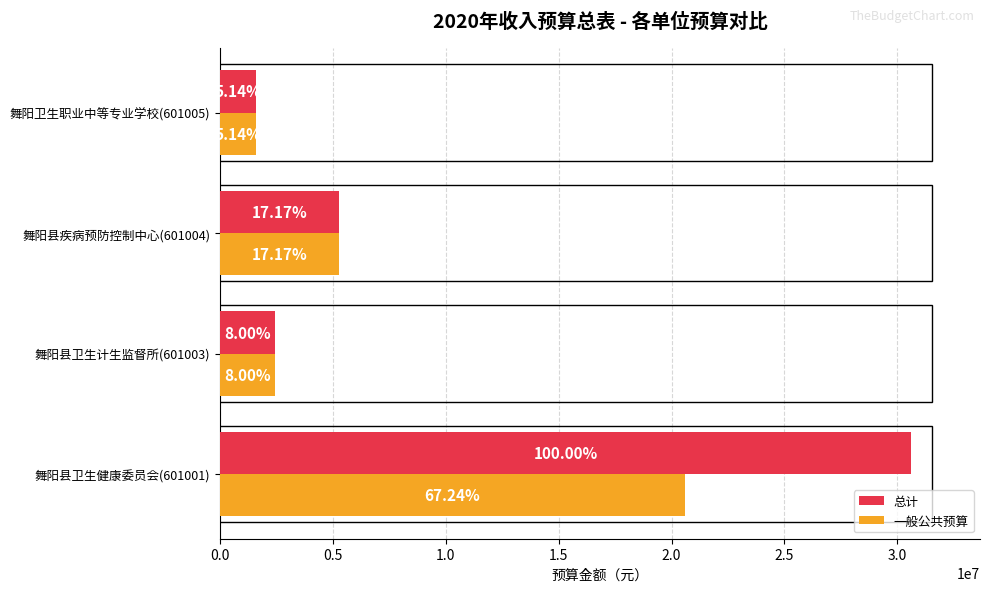

What position from the left is 舞阳卫生职业中等专业学校(601005)?

4